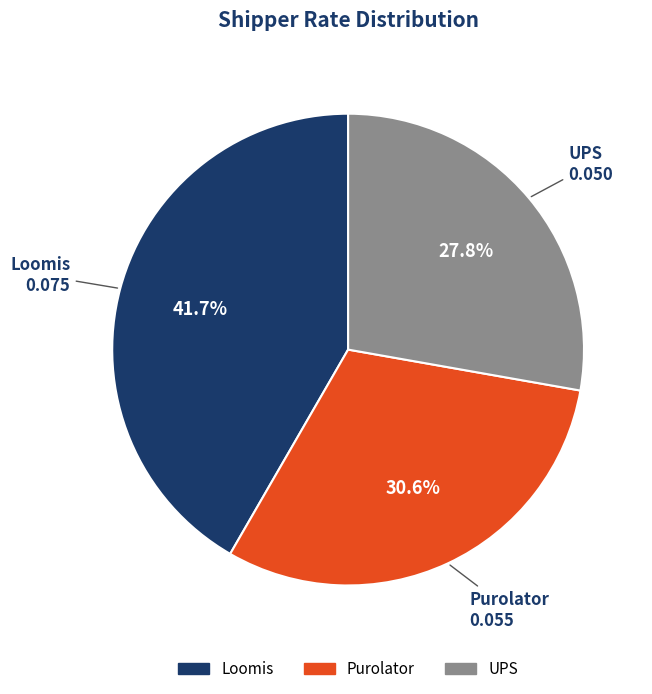

To the nearest percent, what percentage of the pie is Loomis?

42%